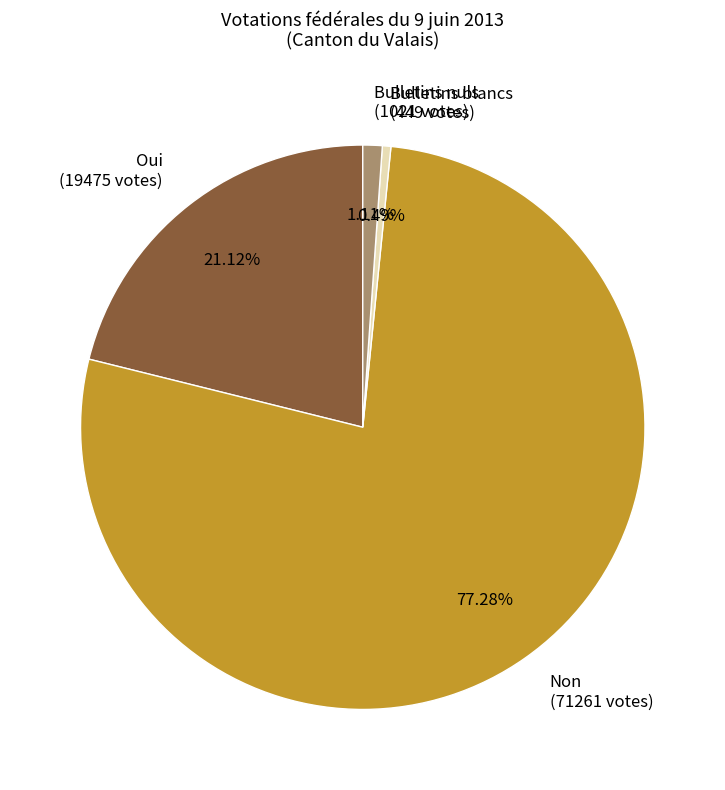

Rank the categories by value from lowest to highest.

Bulletins blancs, Bulletins nuls, Oui, Non